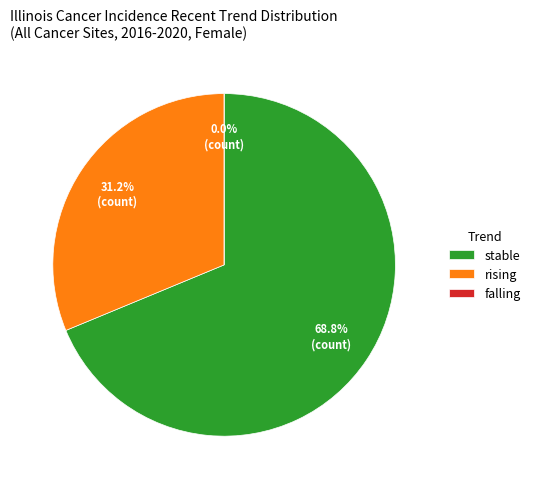

Does stable represent more than half of the total?

Yes